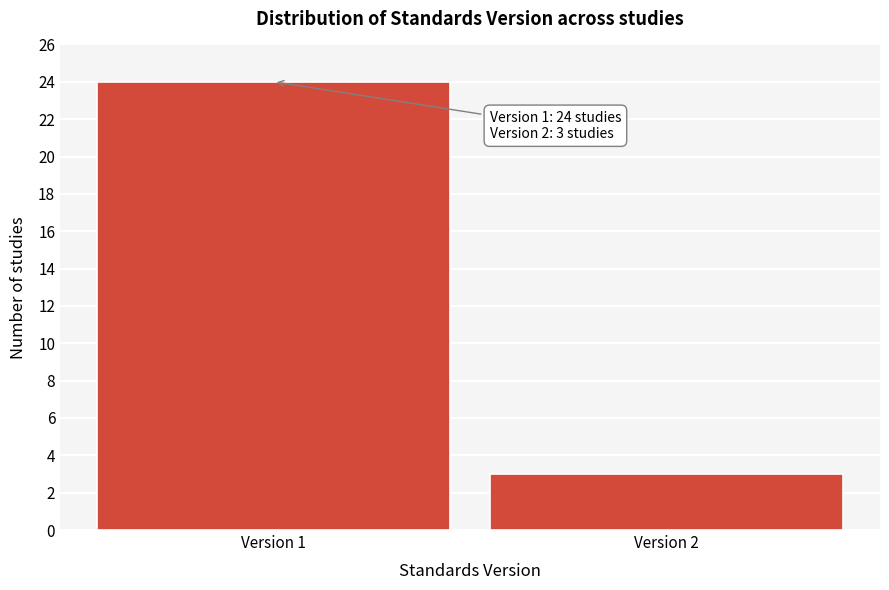

Reading left to right, what are all the values shown in this chart?

Version 1=24	Version 2=3